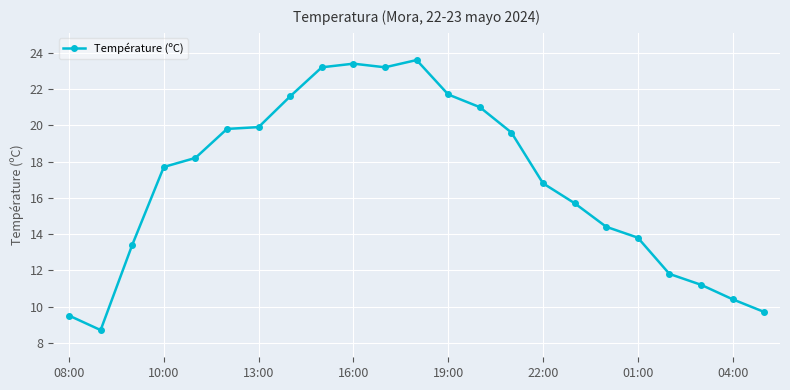

What is the maximum value shown in the chart?

23.6